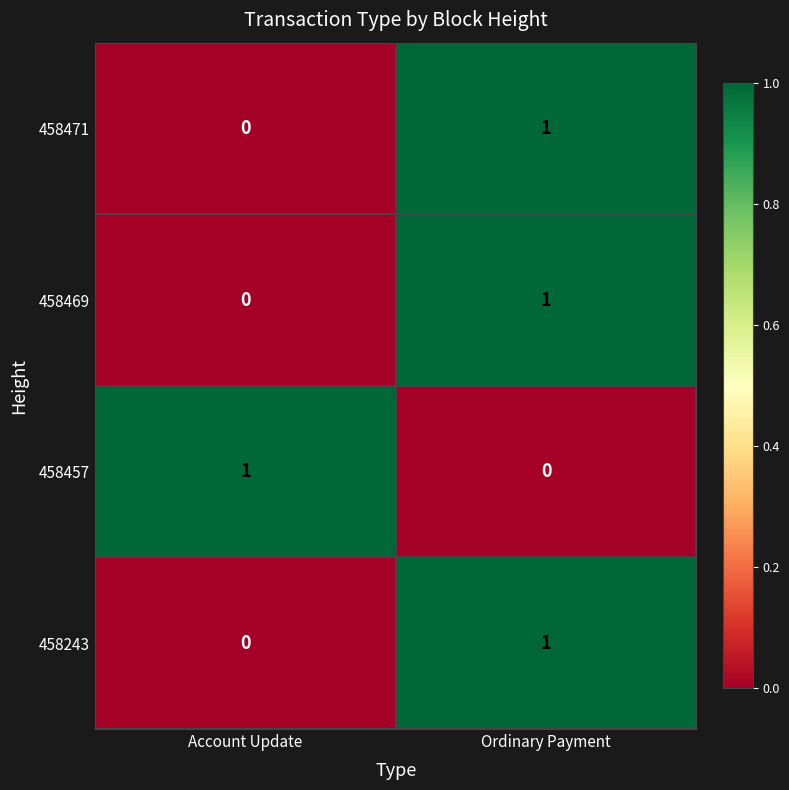

Where is 458243 nearest to the value 0?

Account Update